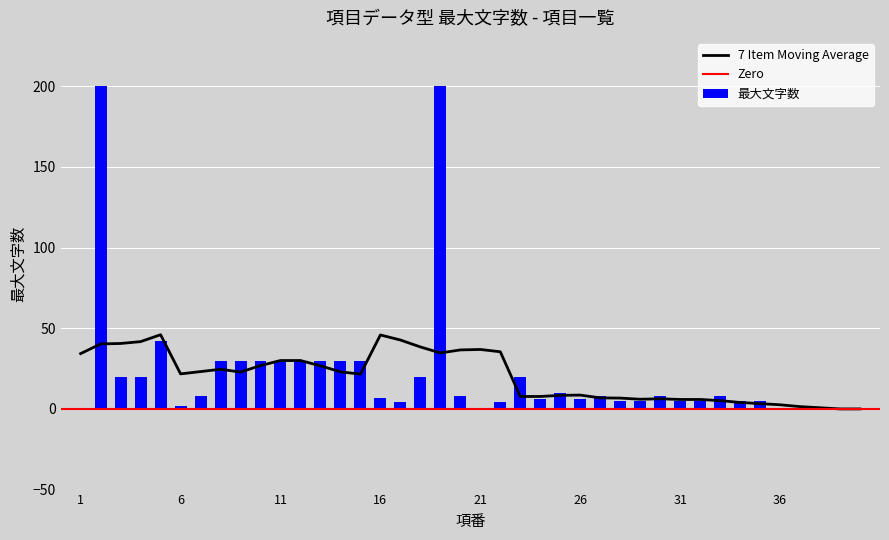

True or false: the data shows 200 at 2.

True